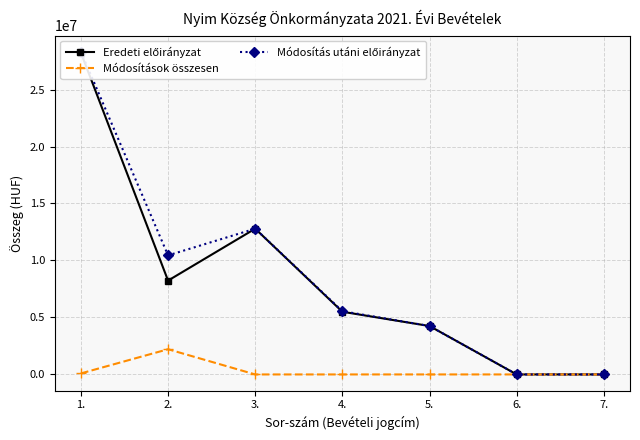

Between 3. and 1., which is larger?

1.